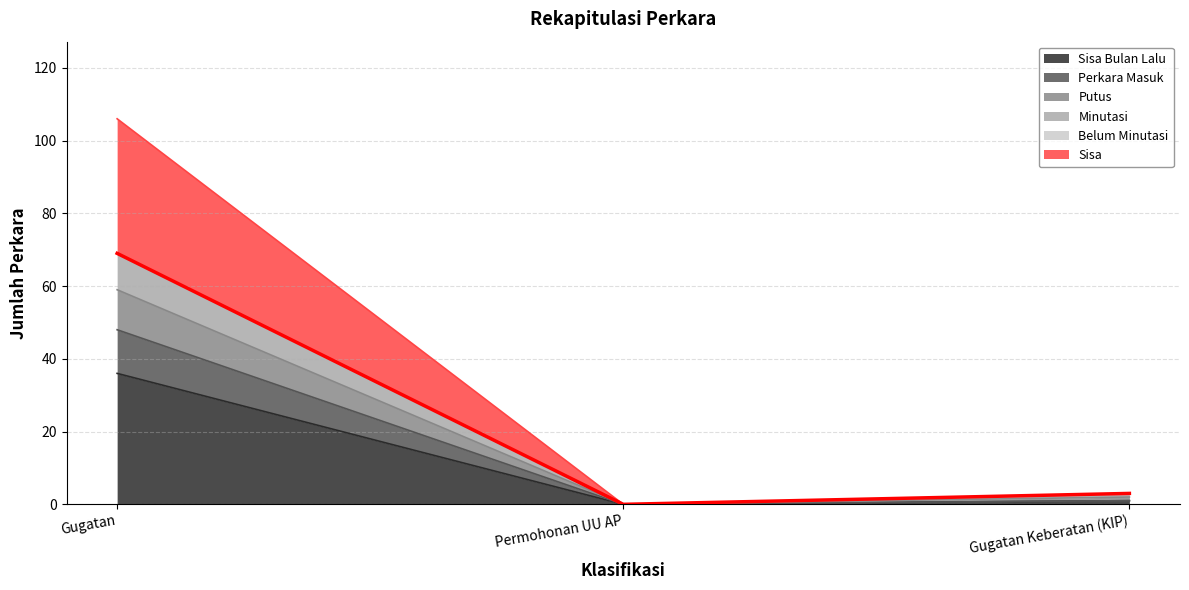

At which label does Perkara Masuk first exceed 1?

Gugatan